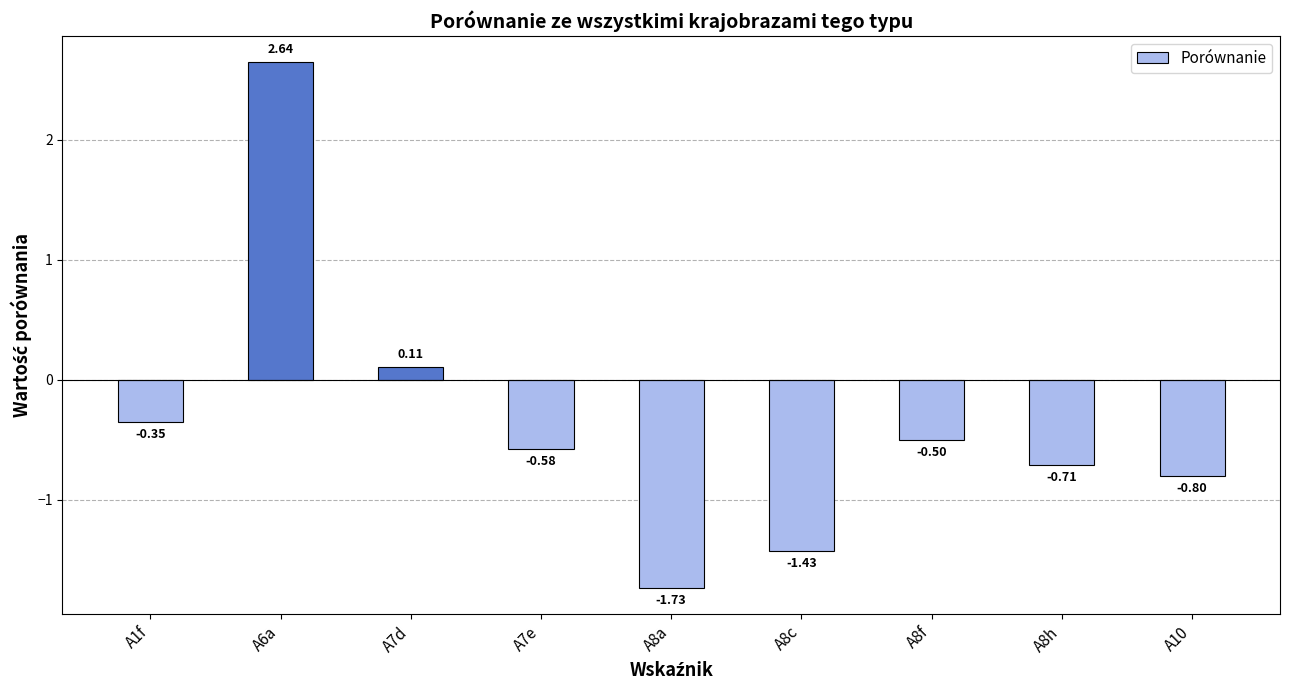

What is the approximate value at A8f?

-0.5